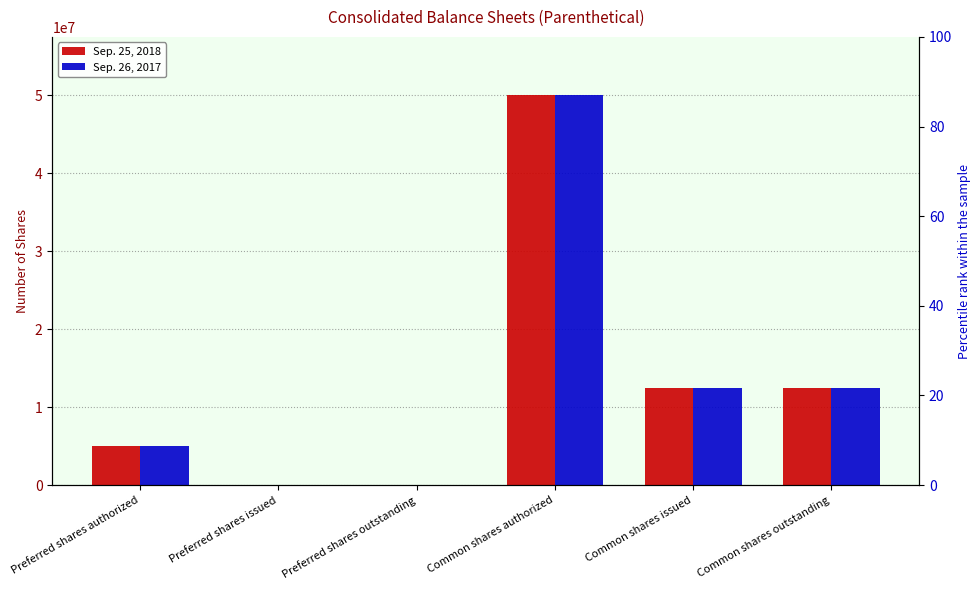

What is the approximate value of Sep. 25, 2018 at Common shares issued, to the nearest 10?

12481160